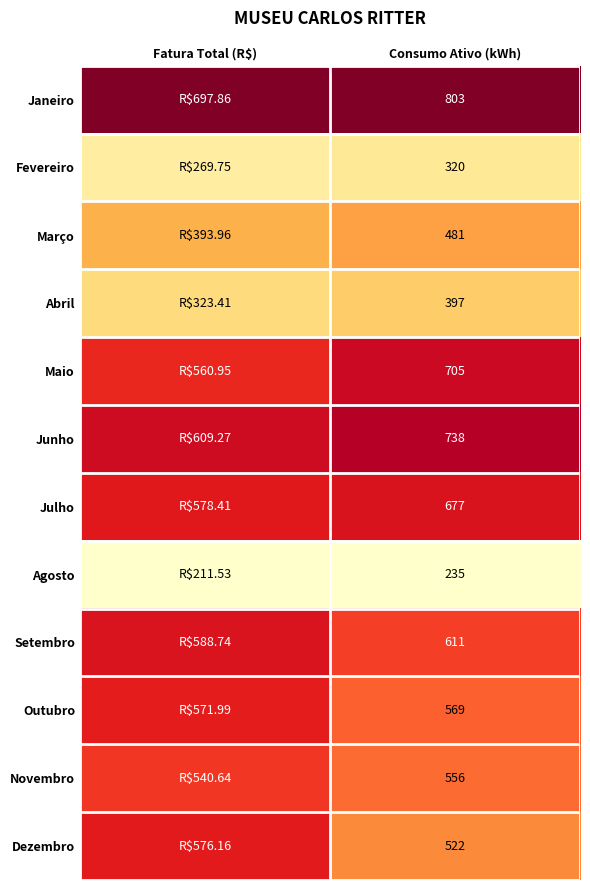

At Consumo Ativo (kWh), list the series in order from smallest to largest.

Agosto, Fevereiro, Abril, Março, Dezembro, Novembro, Outubro, Setembro, Julho, Maio, Junho, Janeiro